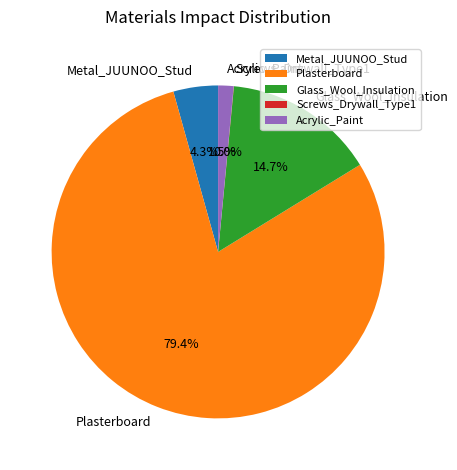

Between Glass_Wool_Insulation and Metal_JUUNOO_Stud, which is larger?

Glass_Wool_Insulation